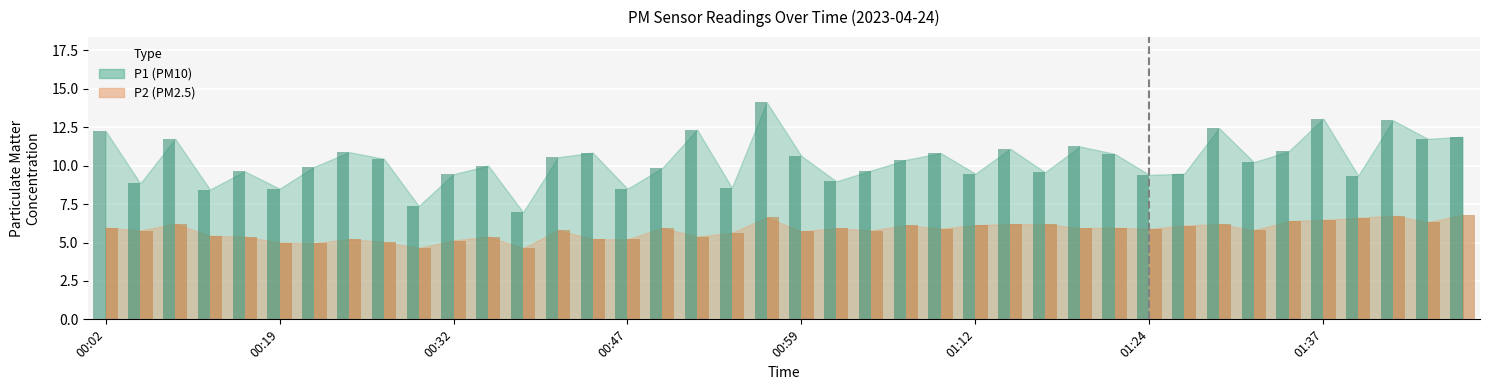

List the series in order of their overall mean, lowest first.

P2, P1